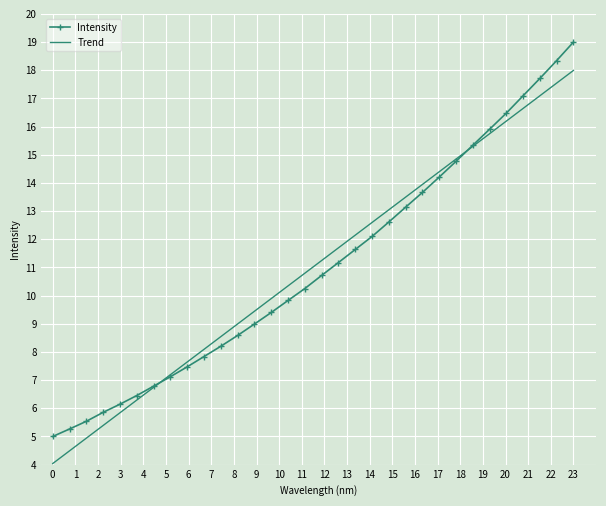

Which series has the widest spread of values?

Intensity